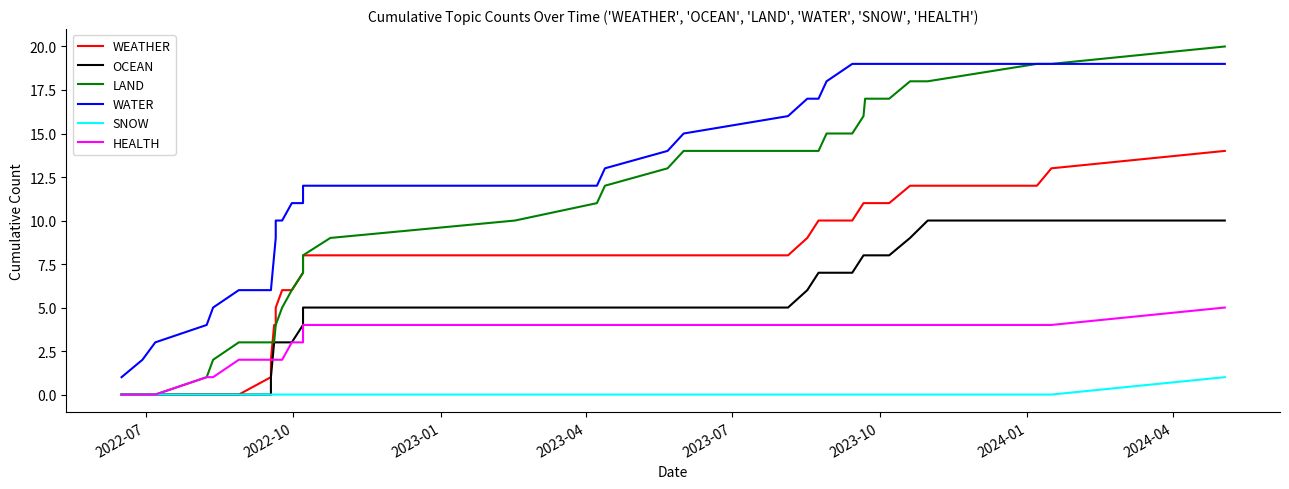

Is it true that LAND equals 2 at 15?

False